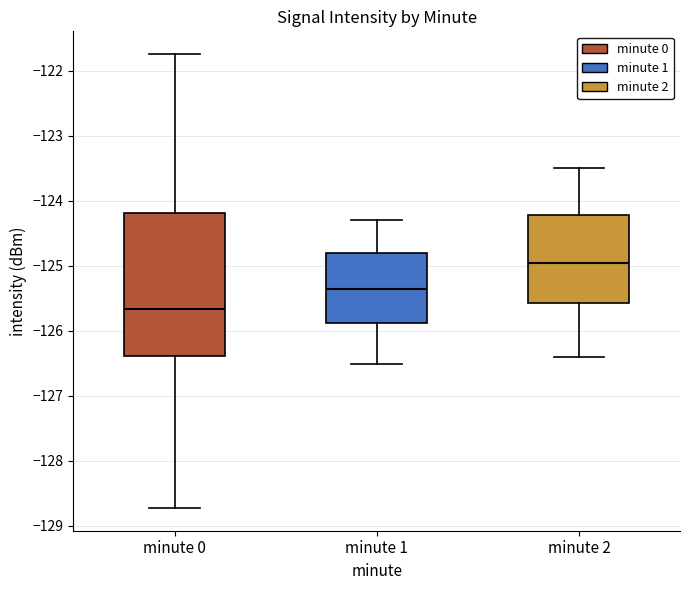

Reading left to right, read every box against the y-axis: the position of its median line, the range the box covers, and the ends of its whiskers. The values are not printed on the chart, so give them approximately, as read against the axis.

minute 0: median -125.7, box -126.4 to -124.2, whiskers -128.7 to -121.7
minute 1: median -125.3, box -125.9 to -124.8, whiskers -126.5 to -124.3
minute 2: median -124.9, box -125.6 to -124.2, whiskers -126.4 to -123.5